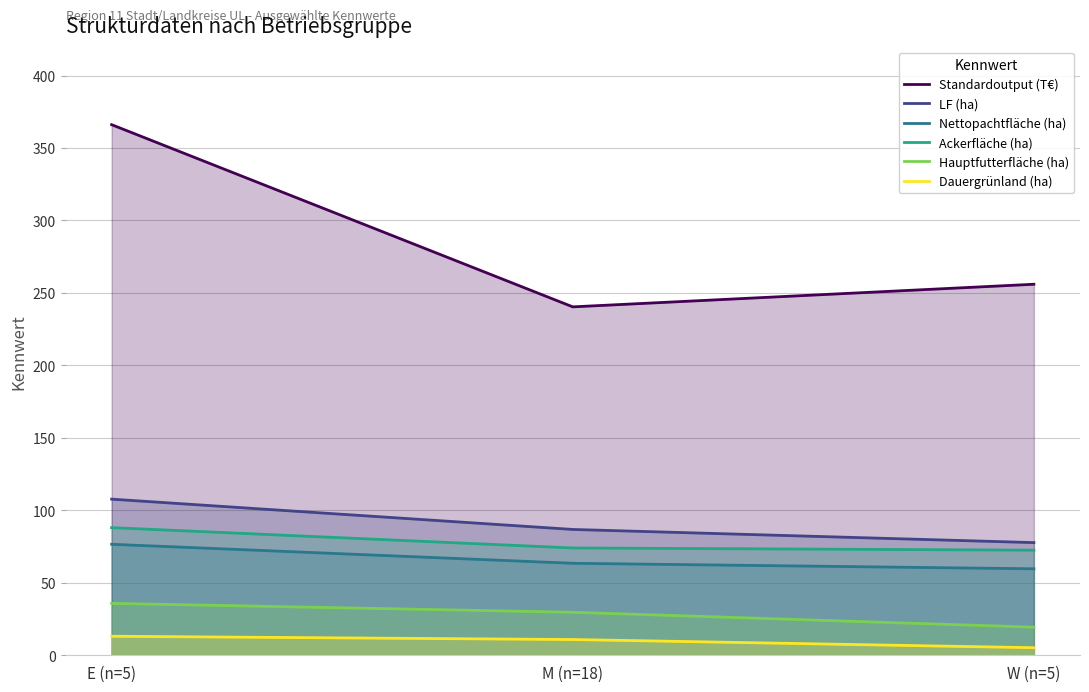

What is the label of the 3rd point from the right?

E (n=5)